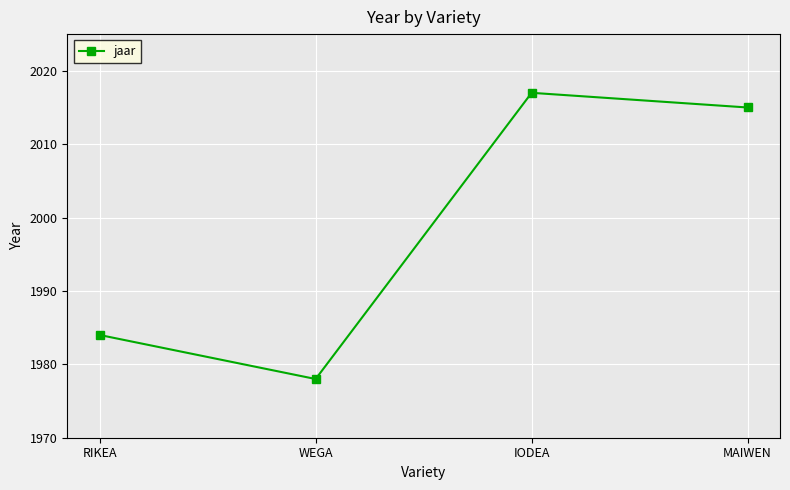

What is the minimum value shown in the chart?

1978